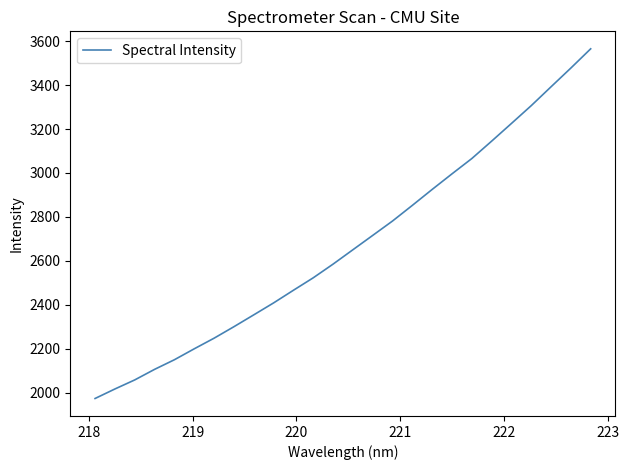

What is the minimum value shown in the chart?

1973.1